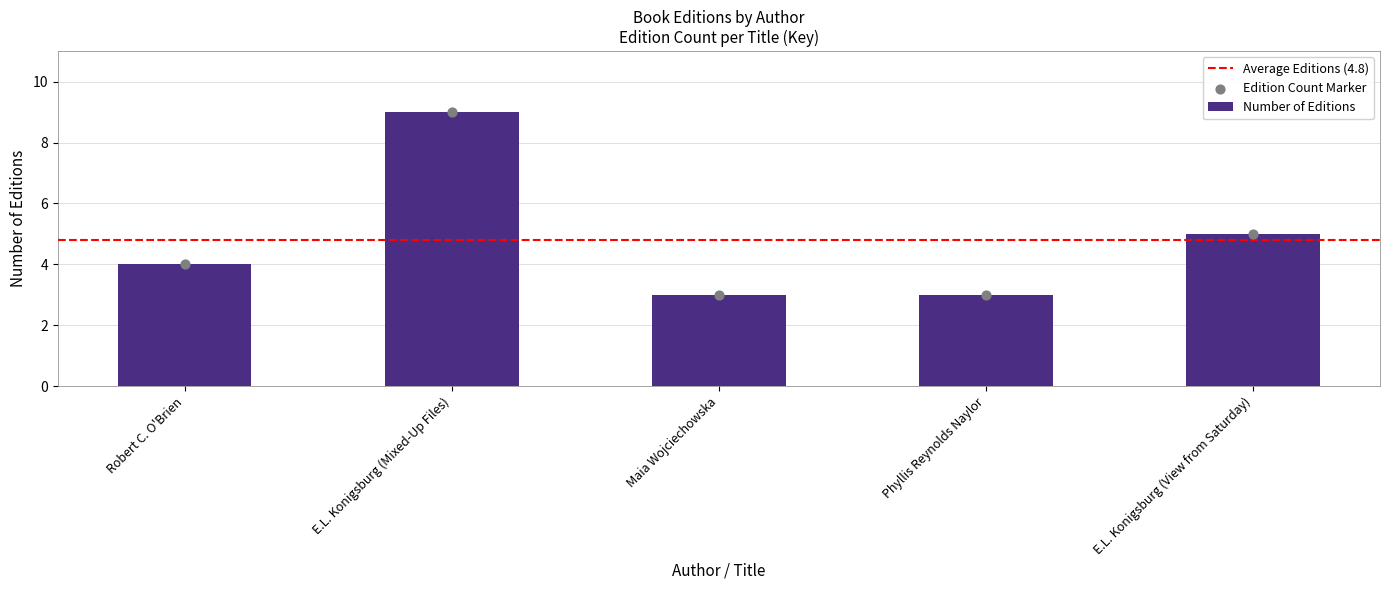

What is the ratio of the value at E.L. Konigsburg (View from Saturday) to the value at Maia Wojciechowska?

1.7